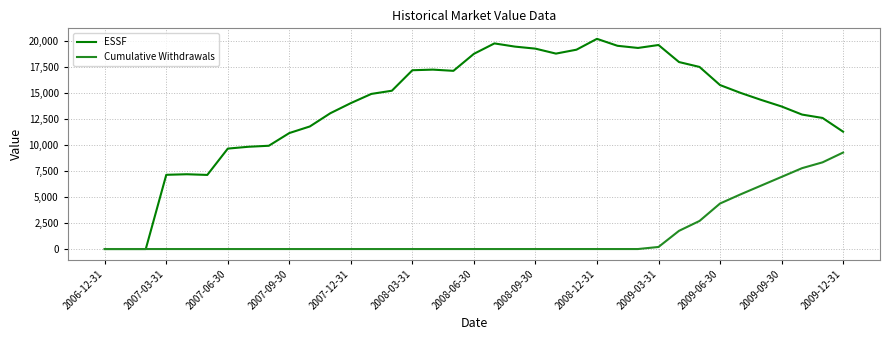

How many values in the ESSF series exceed 14916?

19